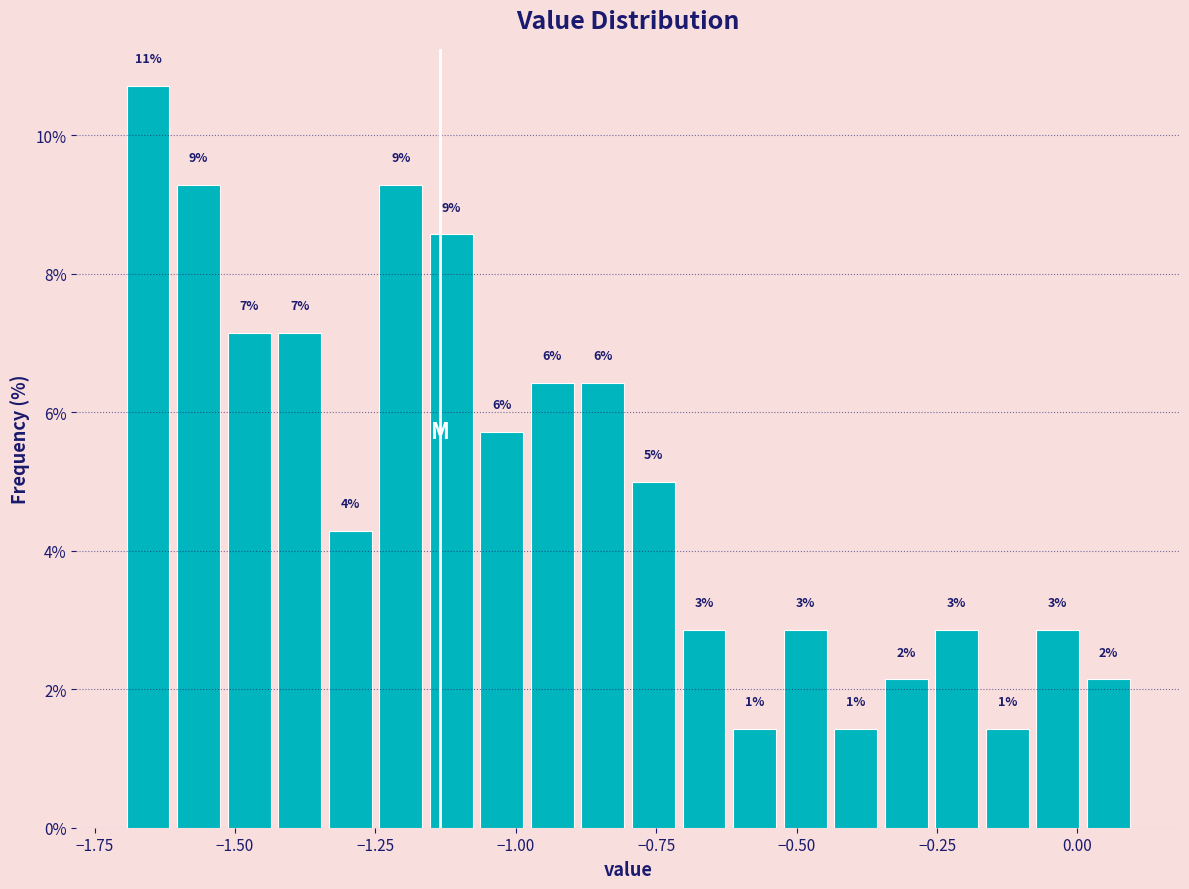

Around what value on the x-axis is the tallest bar? Give the approximate position of its centre, as read against the axis.

-1.65